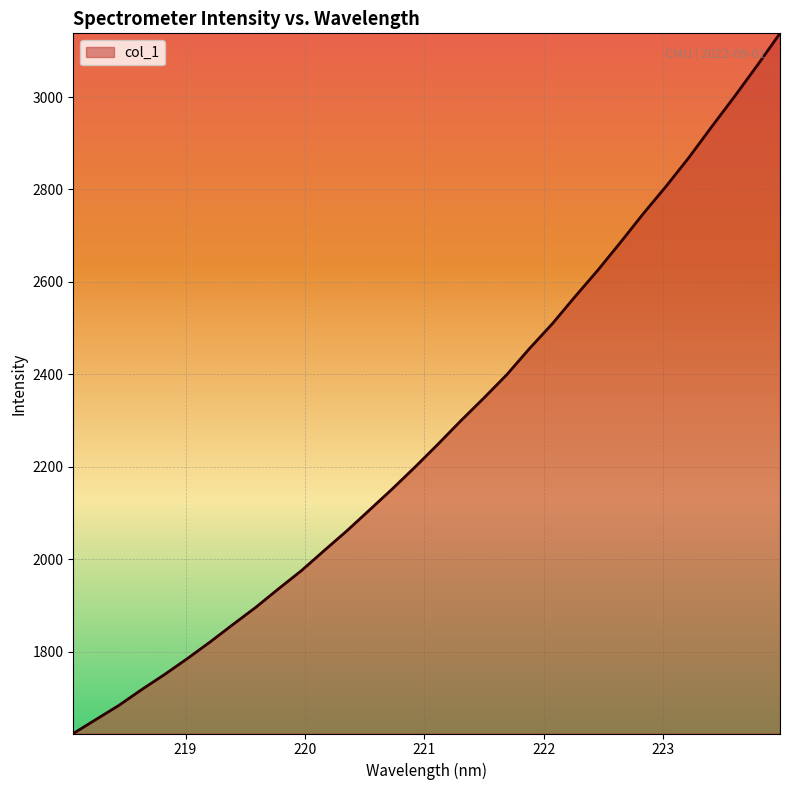

What is the maximum value shown in the chart?

3137.8